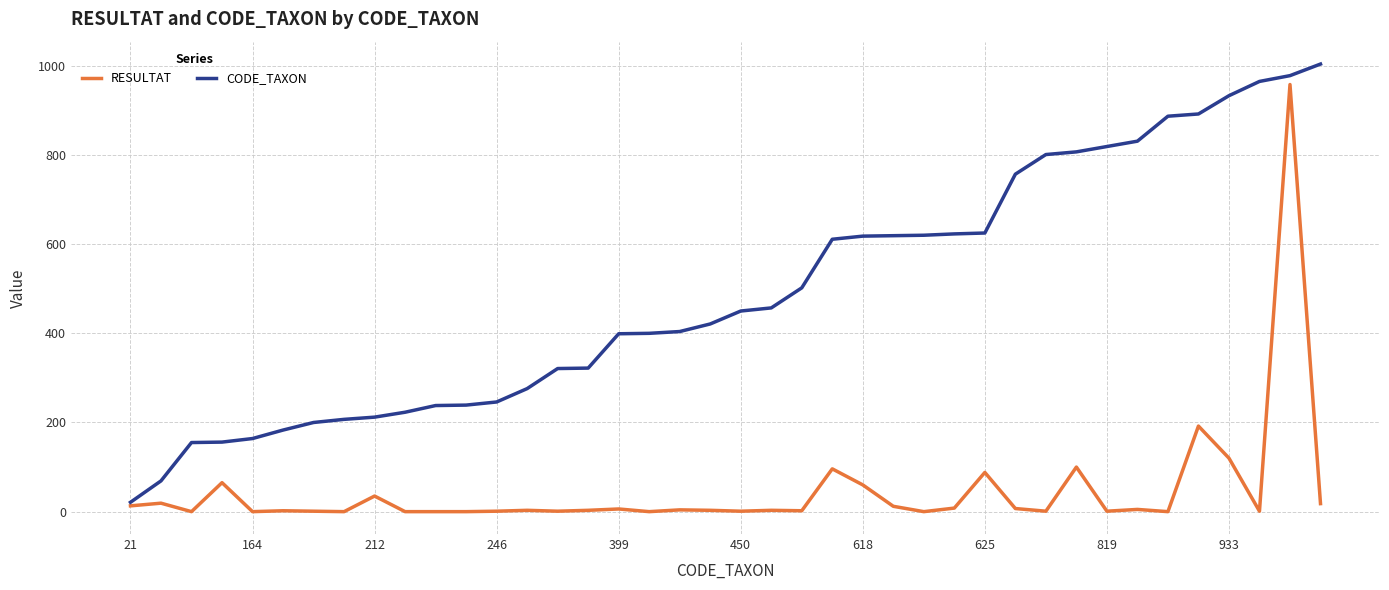

What are all the series names shown in the legend?

RESULTAT, CODE_TAXON